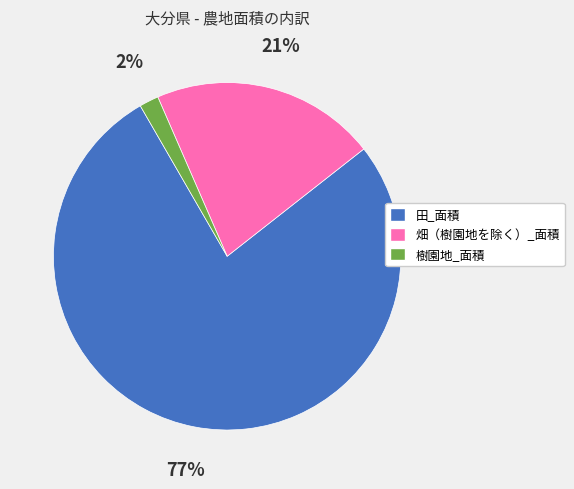

How many segments does this pie chart have?

3